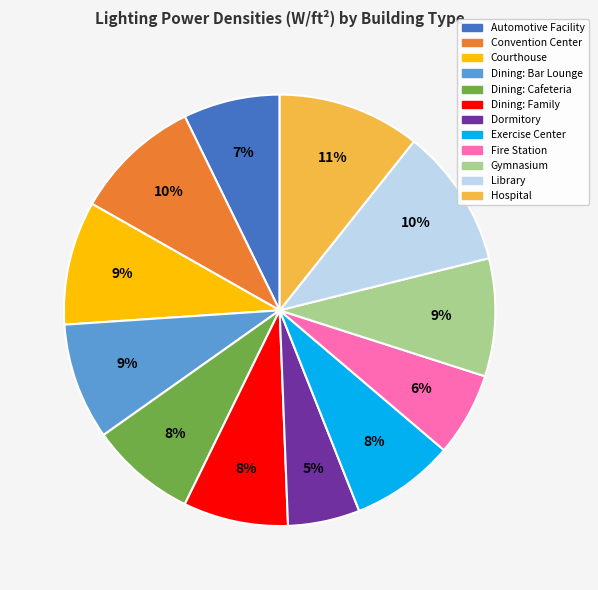

Combined, do Automotive Facility and Courthouse account for over 50%?

No